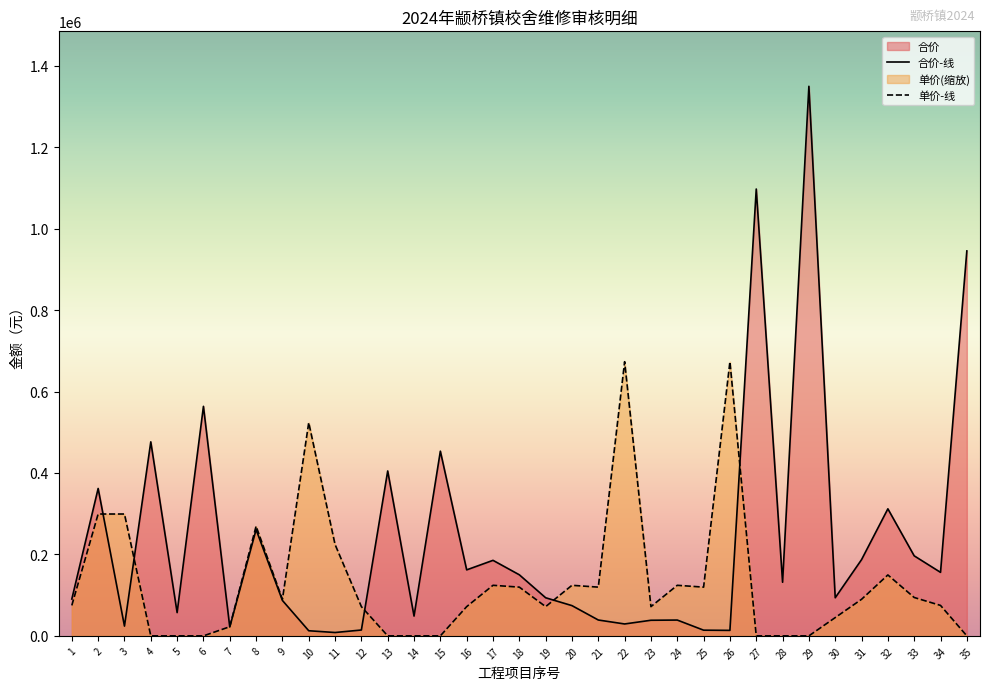

What is the spread (max minus min) of values at 16?

90272.7